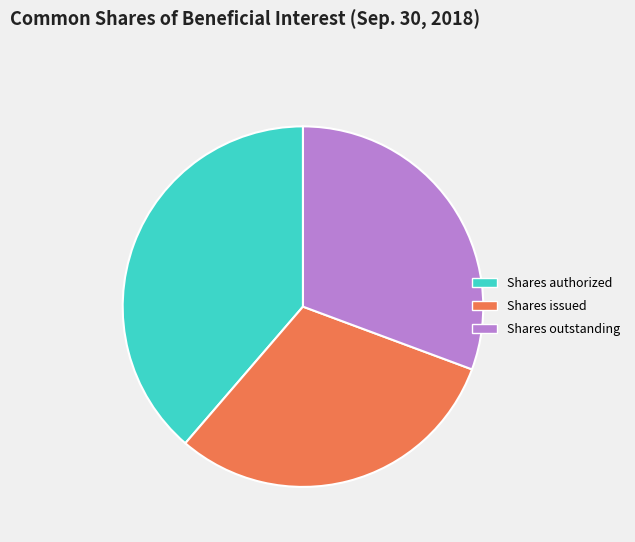

How many segments does this pie chart have?

3